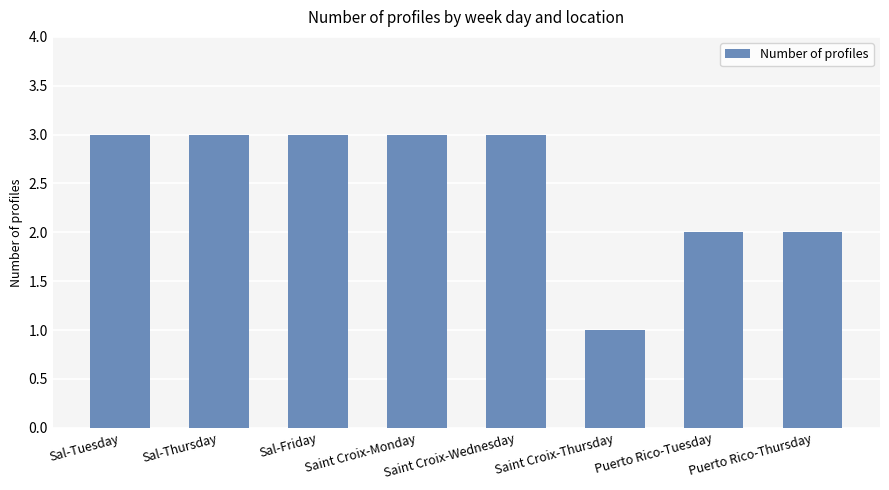

Between Puerto Rico-Tuesday and Saint Croix-Wednesday, which is larger?

Saint Croix-Wednesday